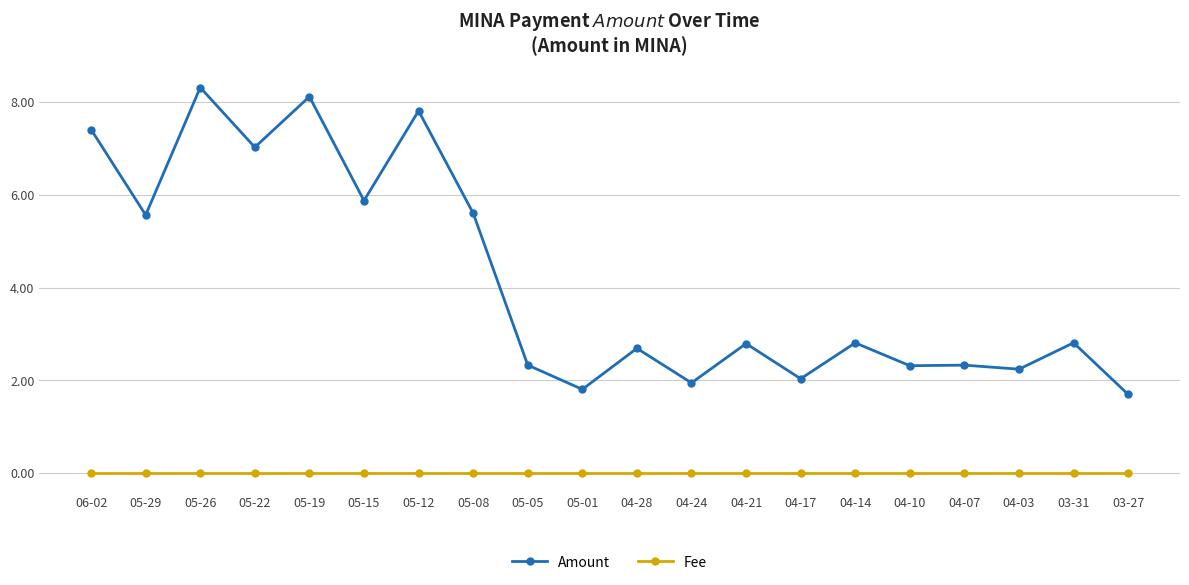

The value of Amount at 05-26 is 8.3. True or false?

True